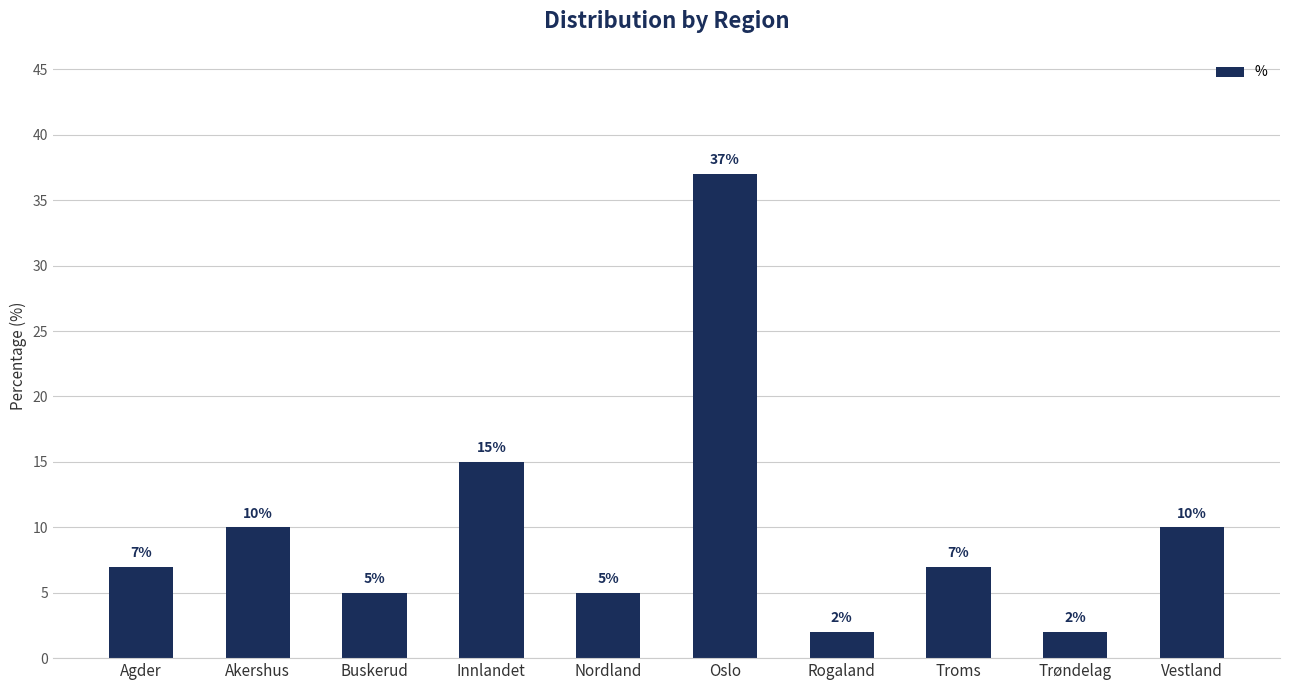

Which label corresponds to the largest value in the chart?

Oslo